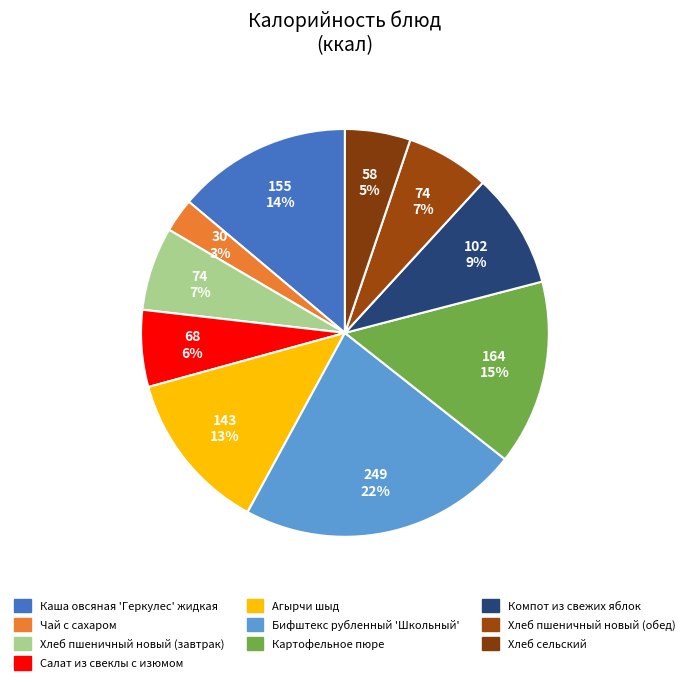

How many segments does this pie chart have?

10